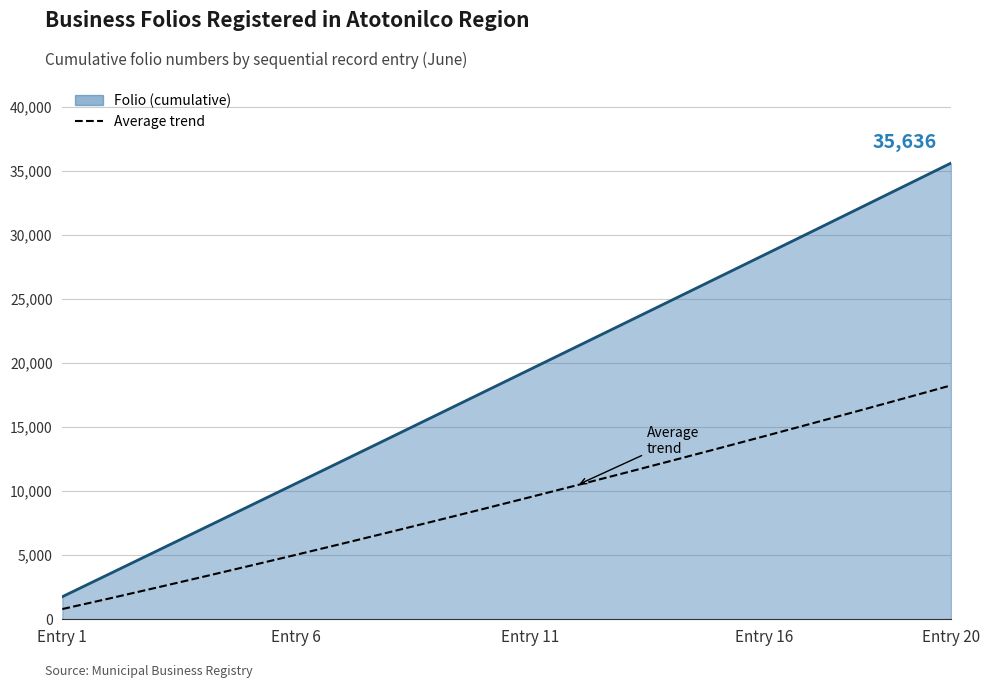

True or false: Average trend and Folio (cumulative) intersect in this chart.

False